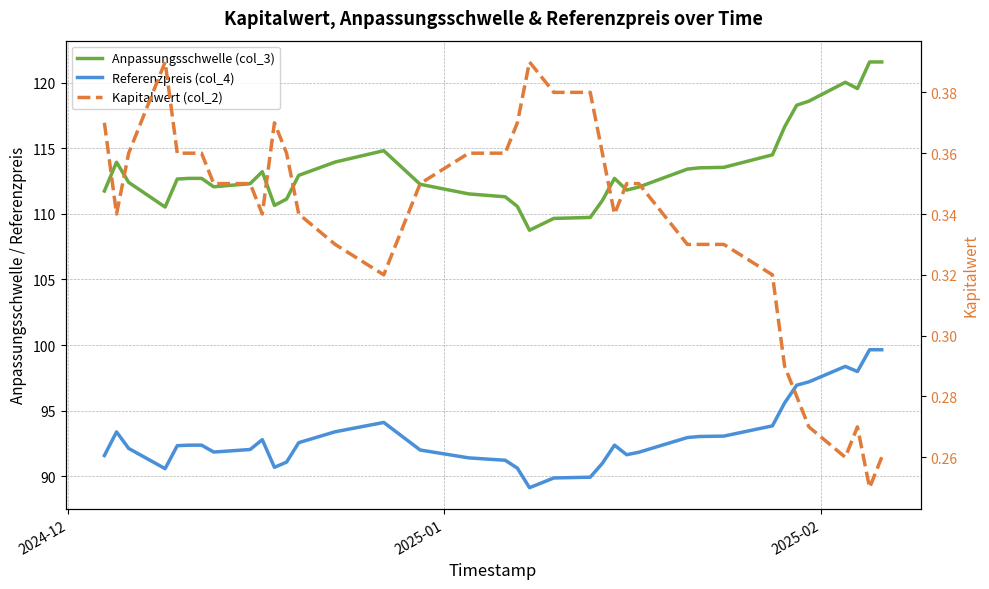

In Anpassungsschwelle (col_3), how many points are higher than both neighbors (excluding endpoints)?

5